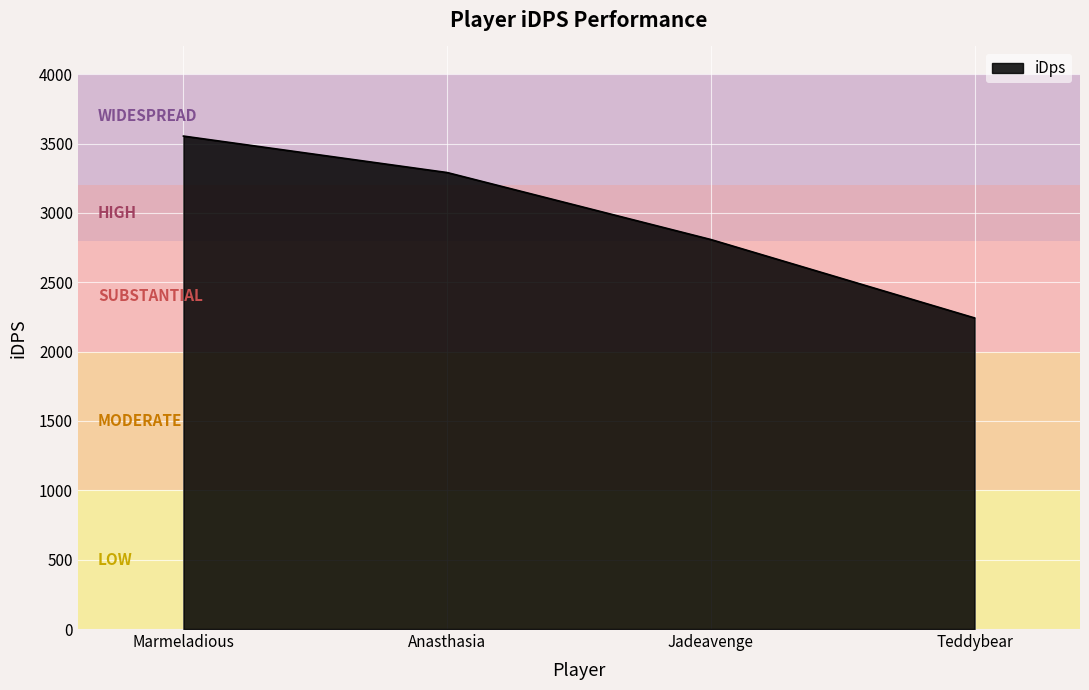

Rank the categories by value from highest to lowest.

Marmeladious, Anasthasia, Jadeavenge, Teddybear